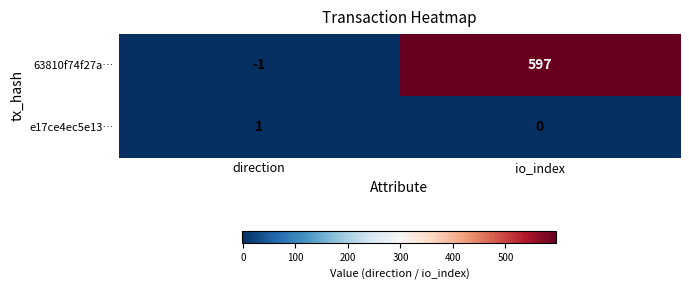

At which category is the sum across all series the highest?

io_index